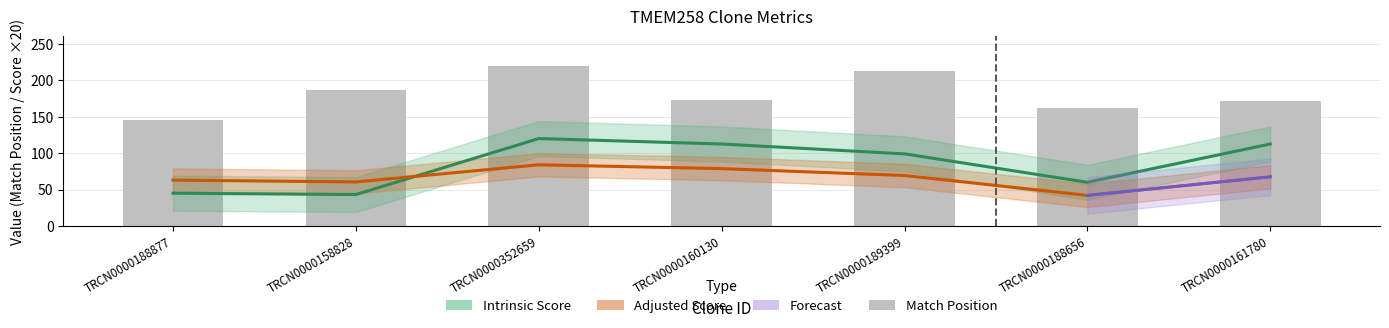

Which category has the highest value in the Intrinsic Score series?

TRCN0000352659